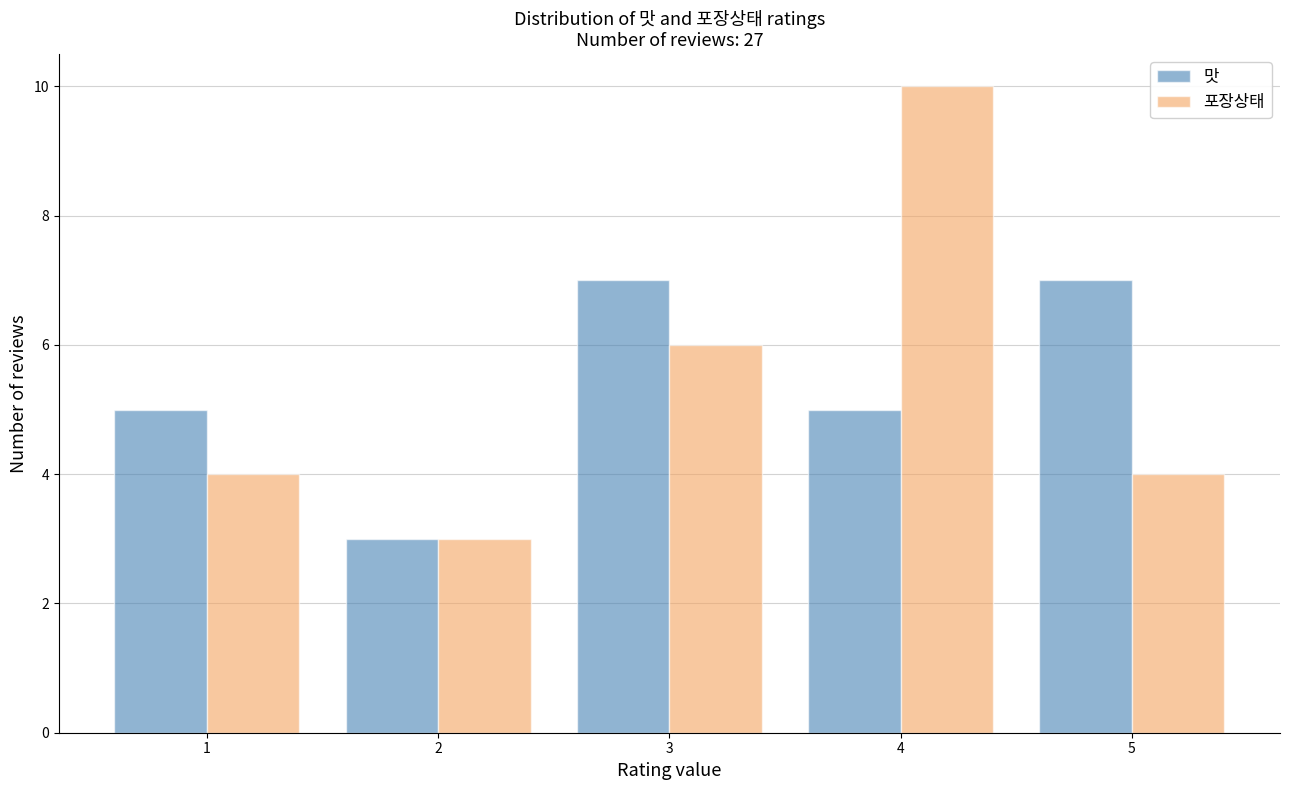

Reading left to right, list all the values displayed in this chart.

맛: 5	3	7	5	7
포장상태: 4	3	6	10	4